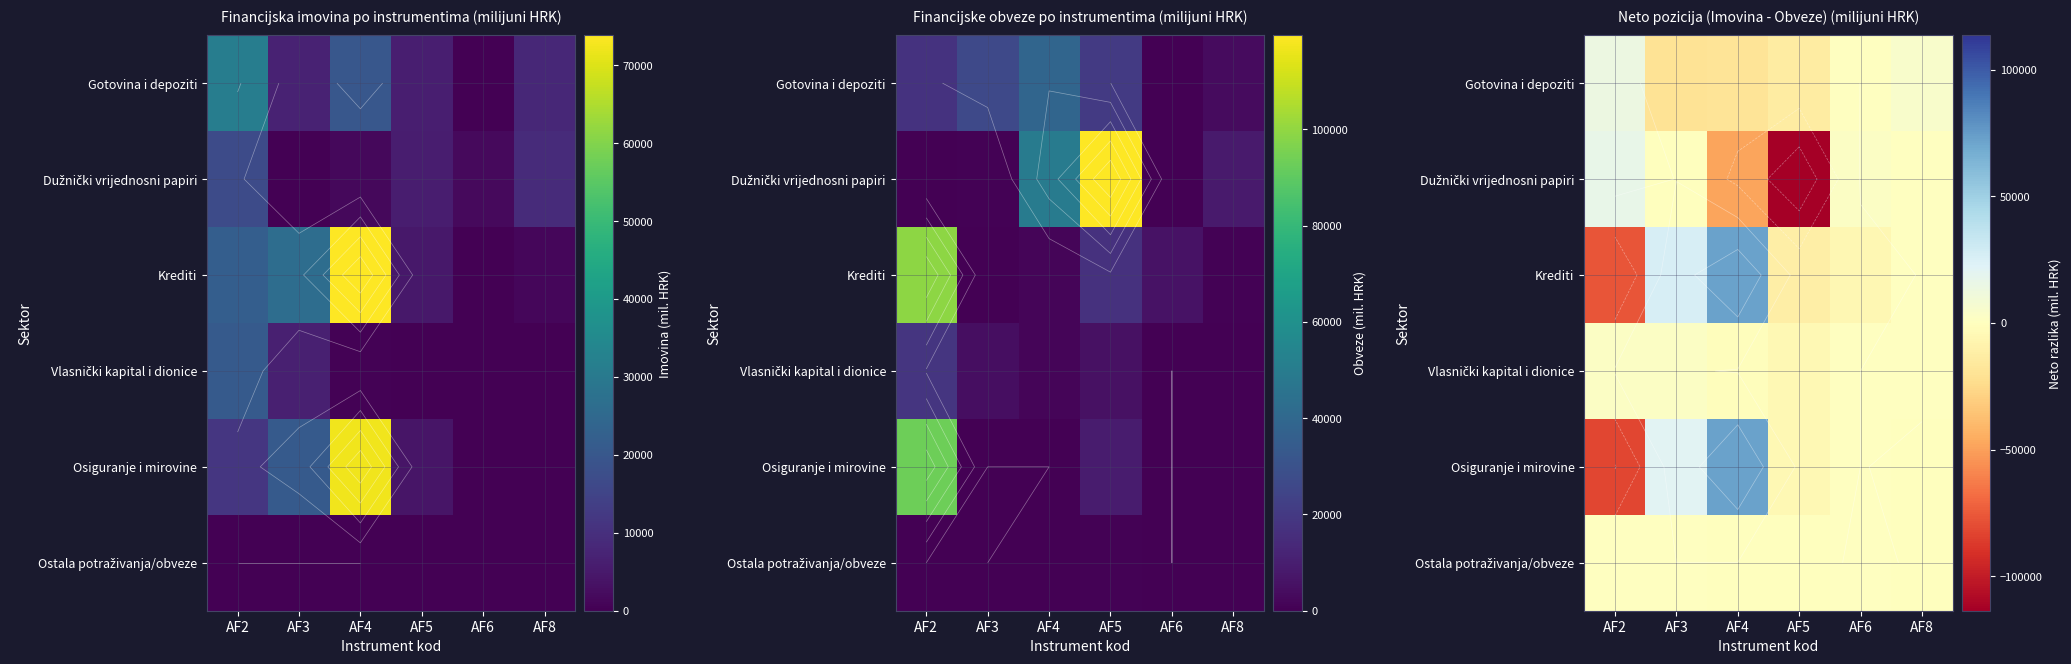

True or false: Ostala potraživanja/obveze has a value of -322.9 at AF4.

True